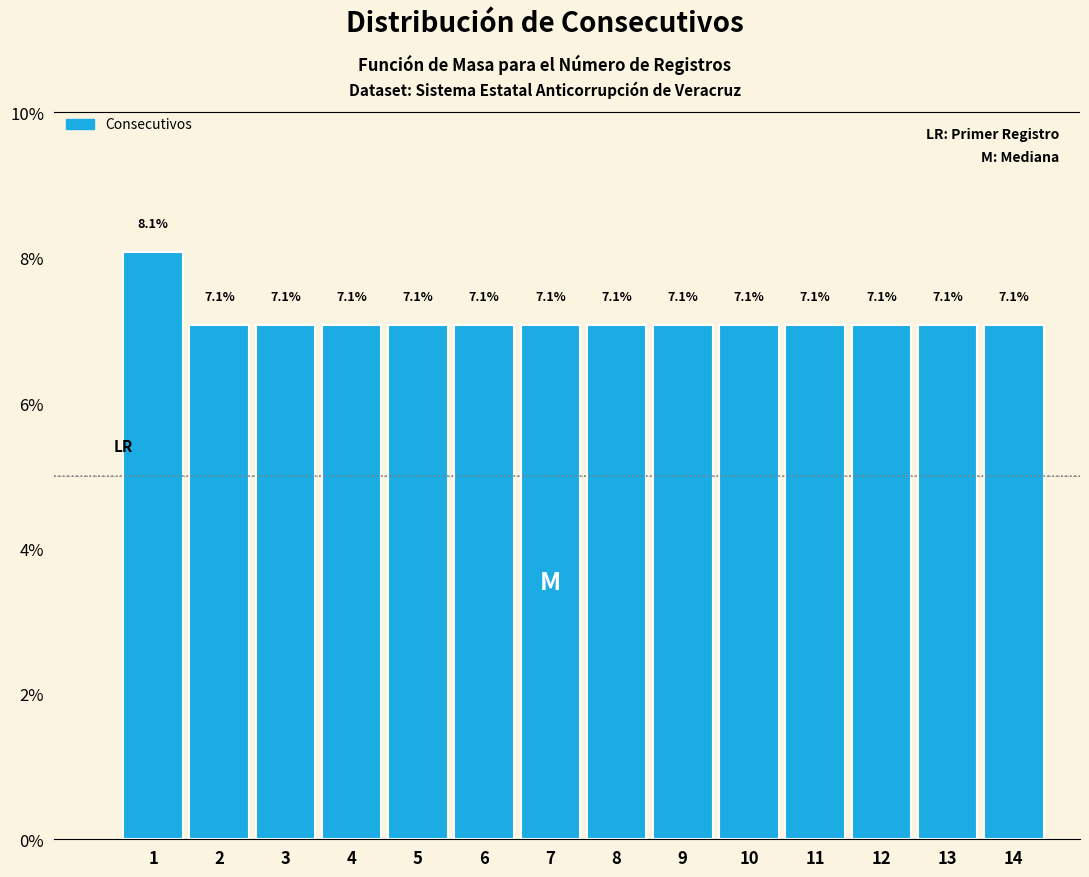

Reading left to right, transcribe all the data shown in this chart.

8.1	7.1	7.1	7.1	7.1	7.1	7.1	7.1	7.1	7.1	7.1	7.1	7.1	7.1